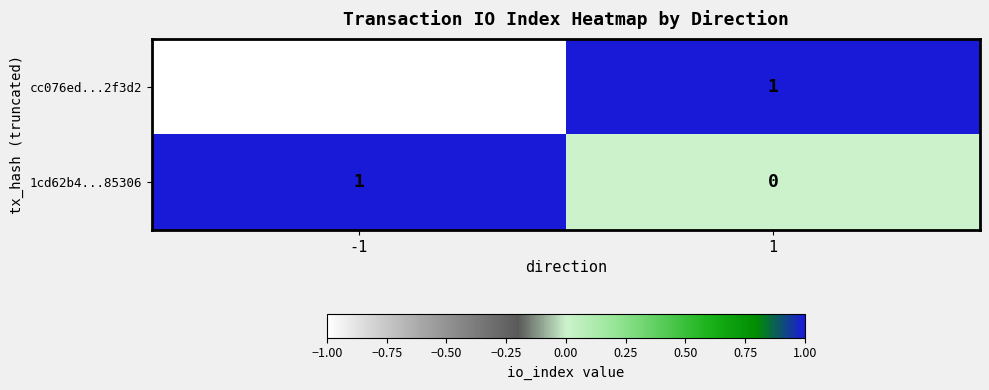

Which label corresponds to the smallest value in the chart?

-1